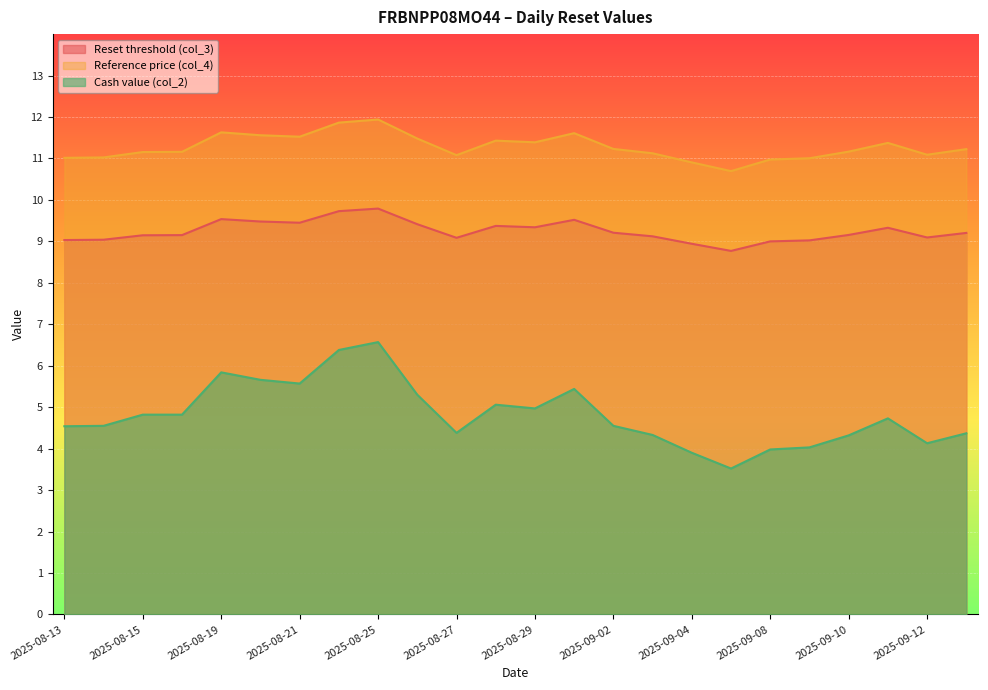

Between 2025-09-08 and 2025-09-09, which is larger?

2025-09-09